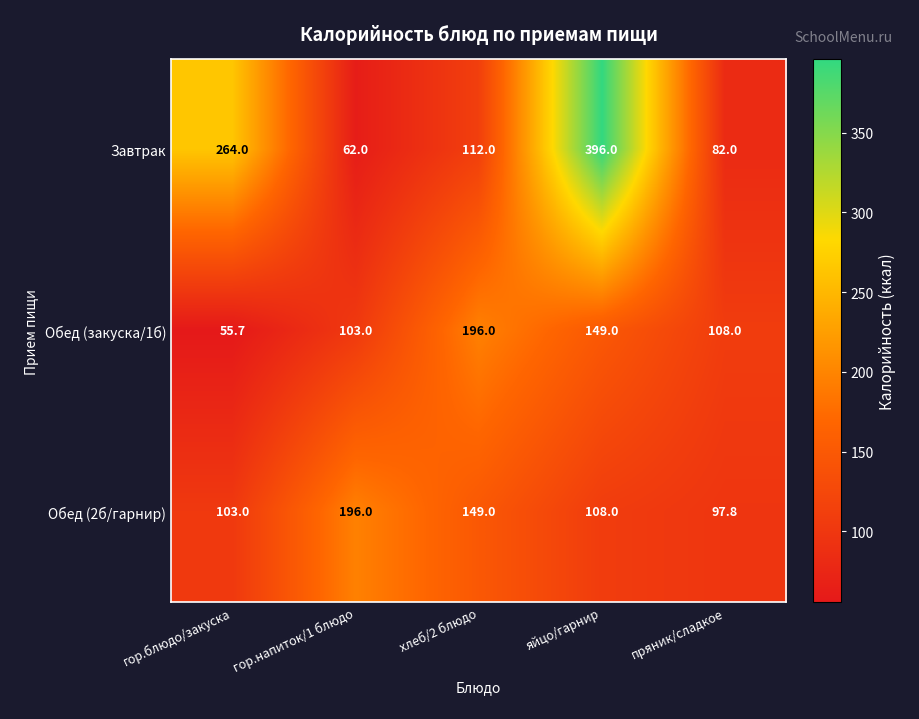

The Обед (закуска/1б) series shows 108.0 at пряник/сладкое. True or false?

True